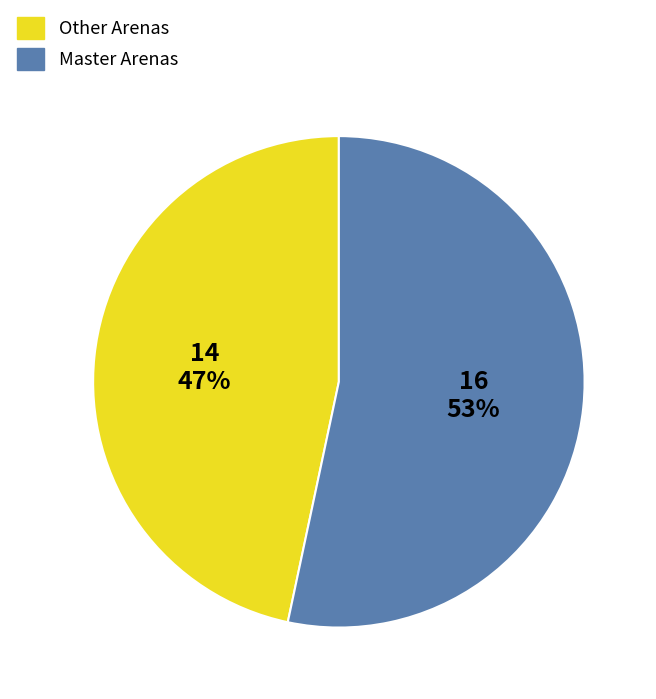

Rank the categories by value from lowest to highest.

Other Arenas, Master Arenas